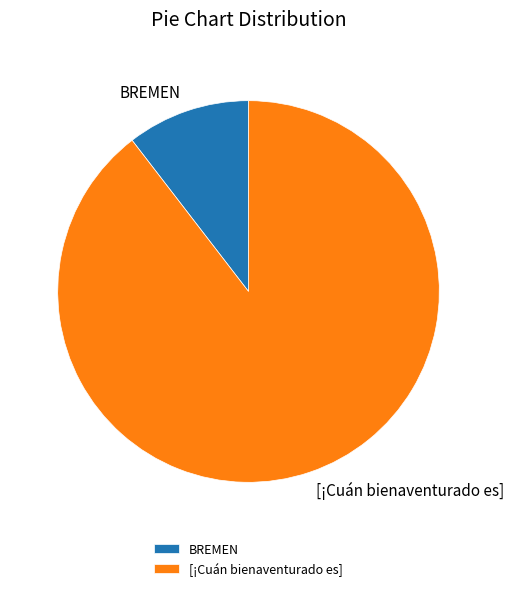

Is it true that BREMEN is 1% of the pie?

False